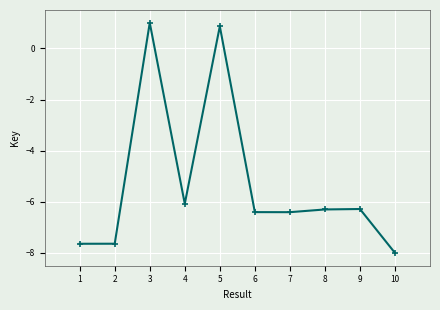

True or false: the data has more than 0 interior local peaks.

True